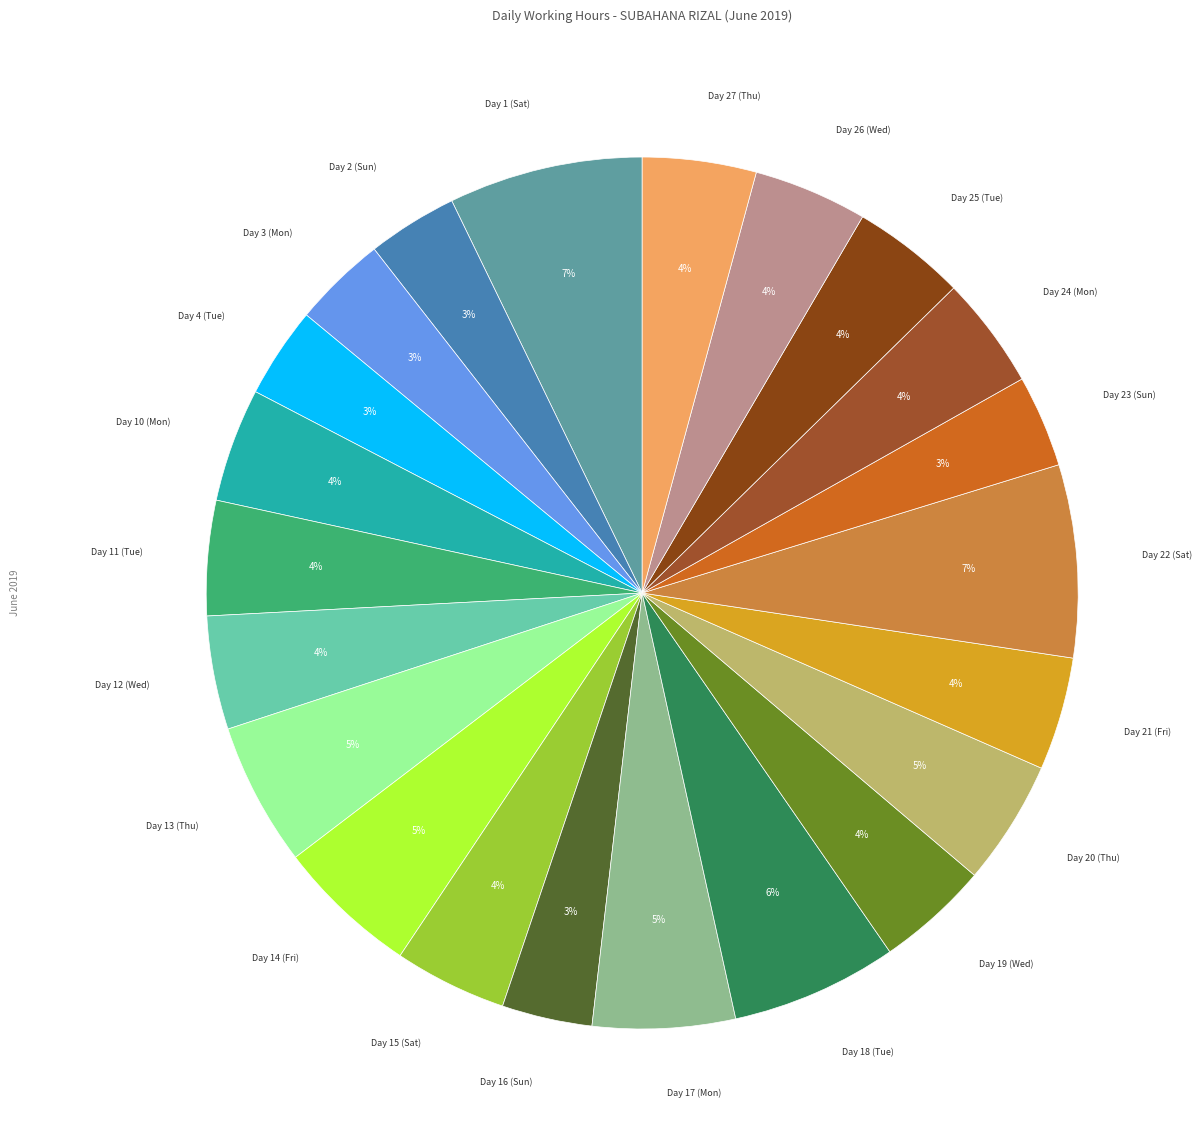

The Day 17 (Mon) slice represents 1% of the pie. True or false?

False